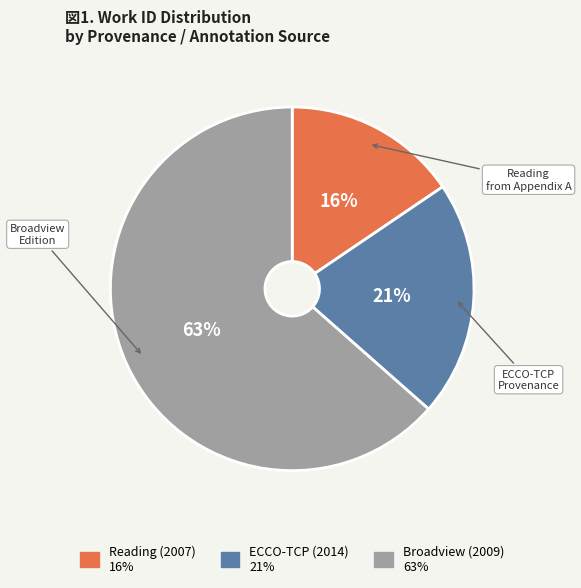

To the nearest percent, what is the average slice percentage?

33%